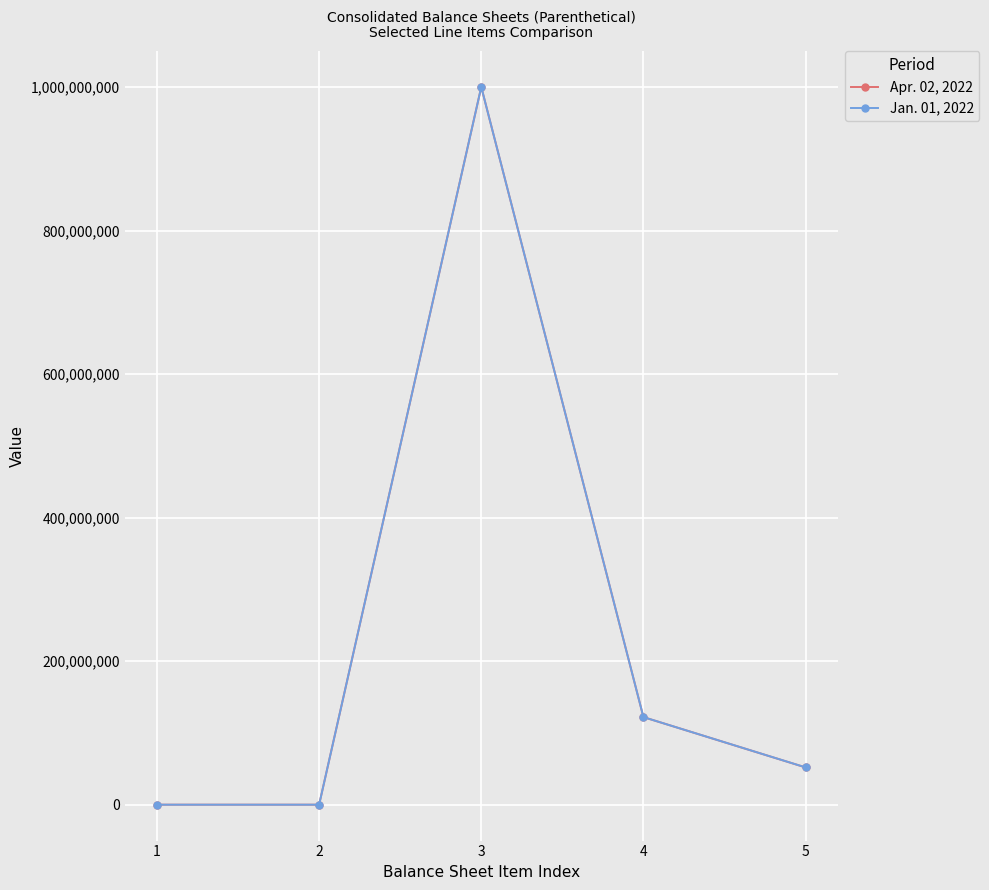

True or false: Jan. 01, 2022 has more than 0 interior local peaks.

True